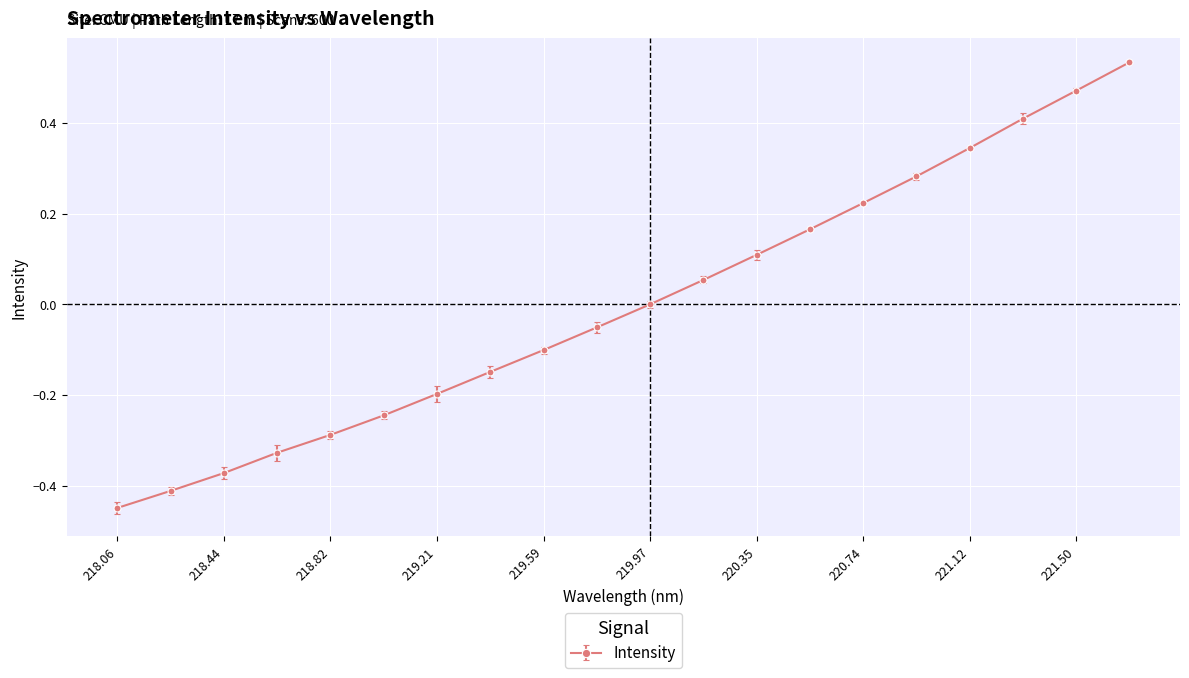

How many series are shown in this chart?

1